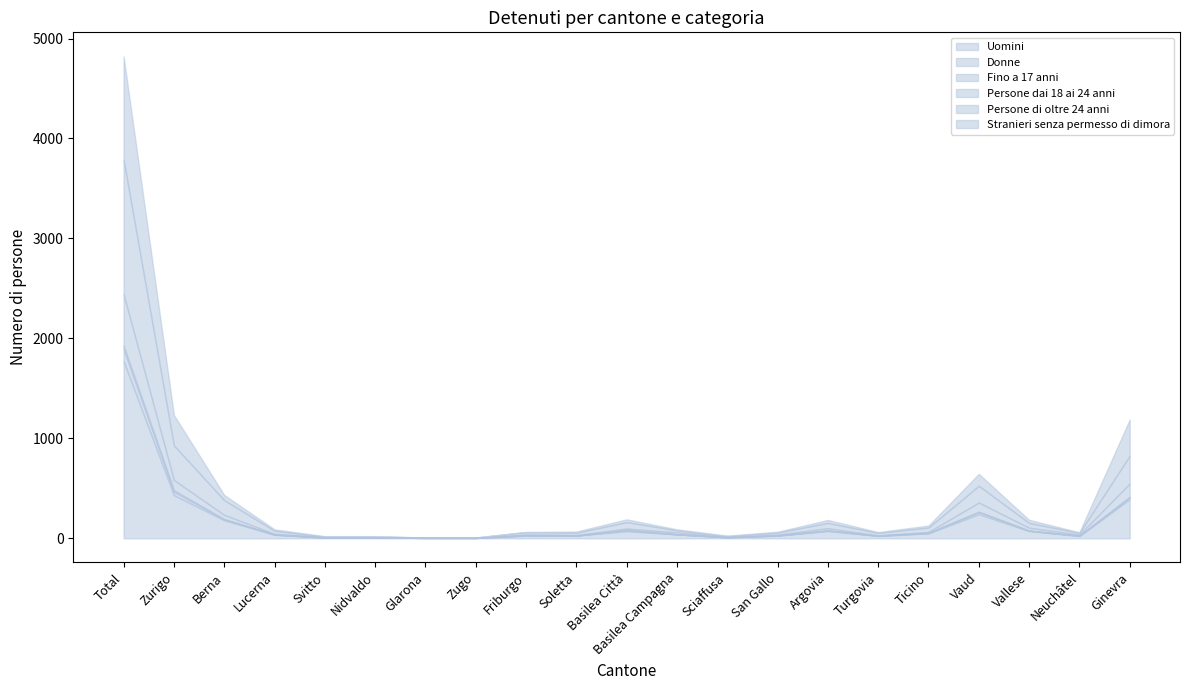

Is it true that Persone dai 18 ai 24 anni equals 50 at Zurigo?

False